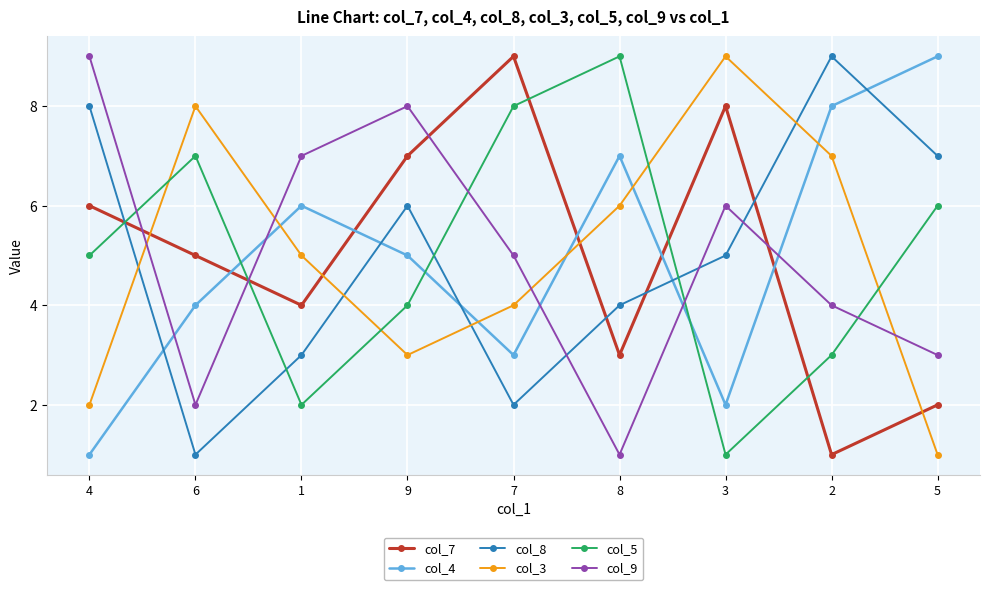

Between 4 and 8, which series saw the biggest shift?

col_9